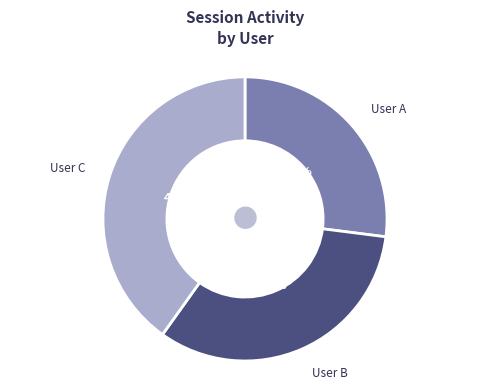

What percentage is the User B slice, to the nearest percent?

33%